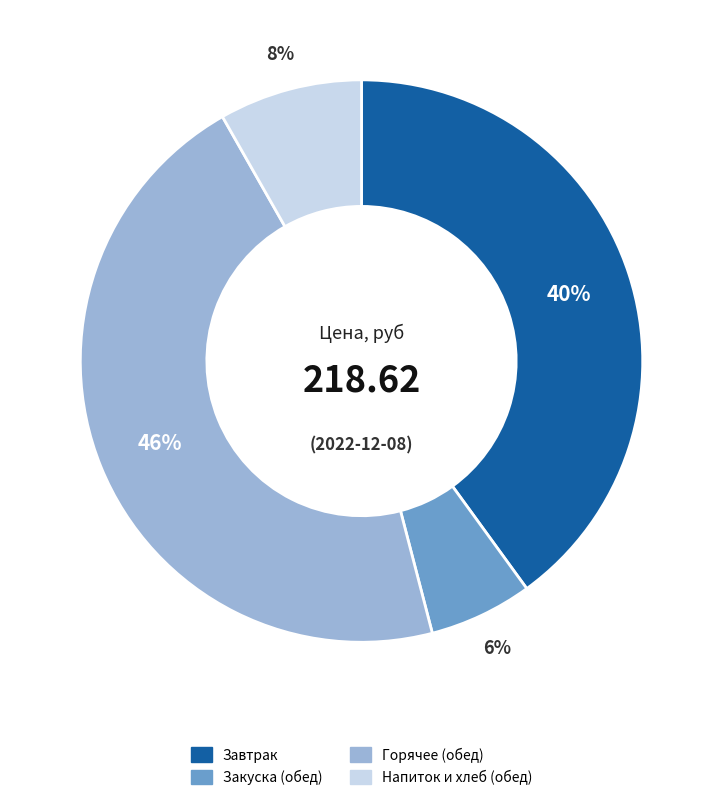

Does any single category account for the majority?

No